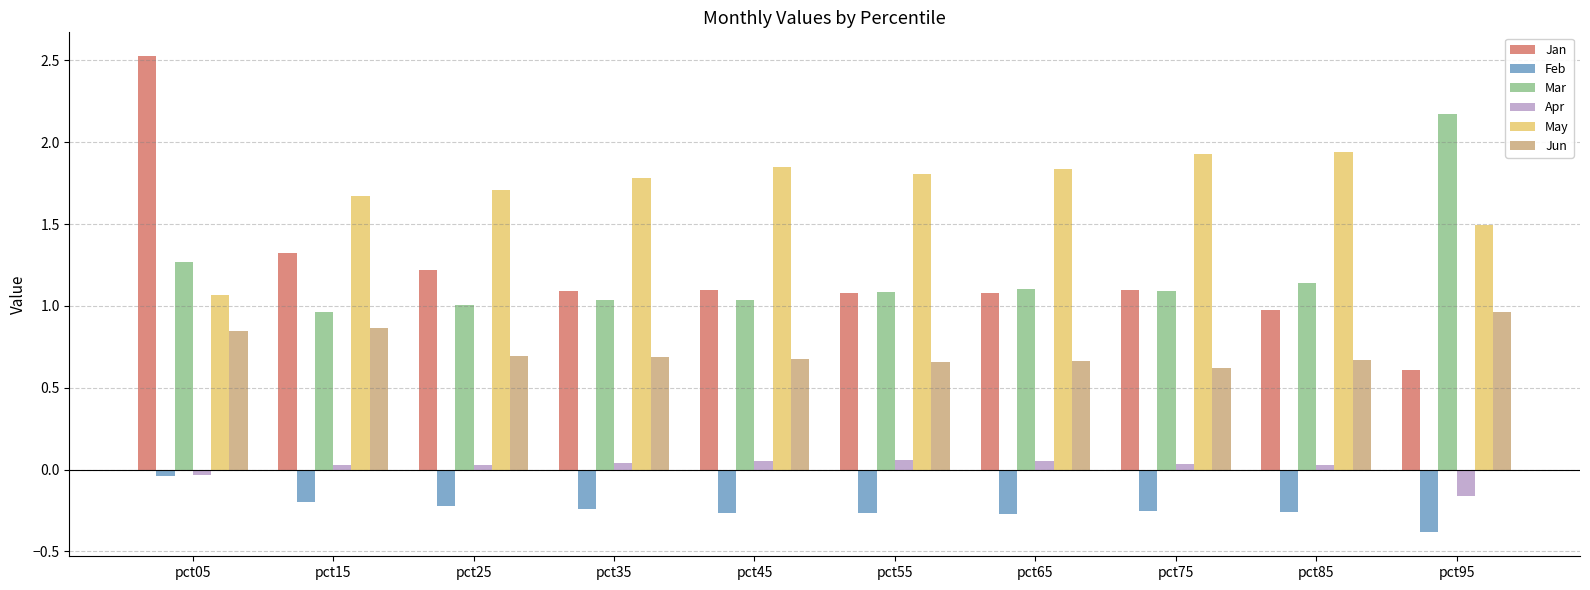

Rank the series by their maximum value, from highest to lowest.

Jan, Mar, May, Jun, Apr, Feb